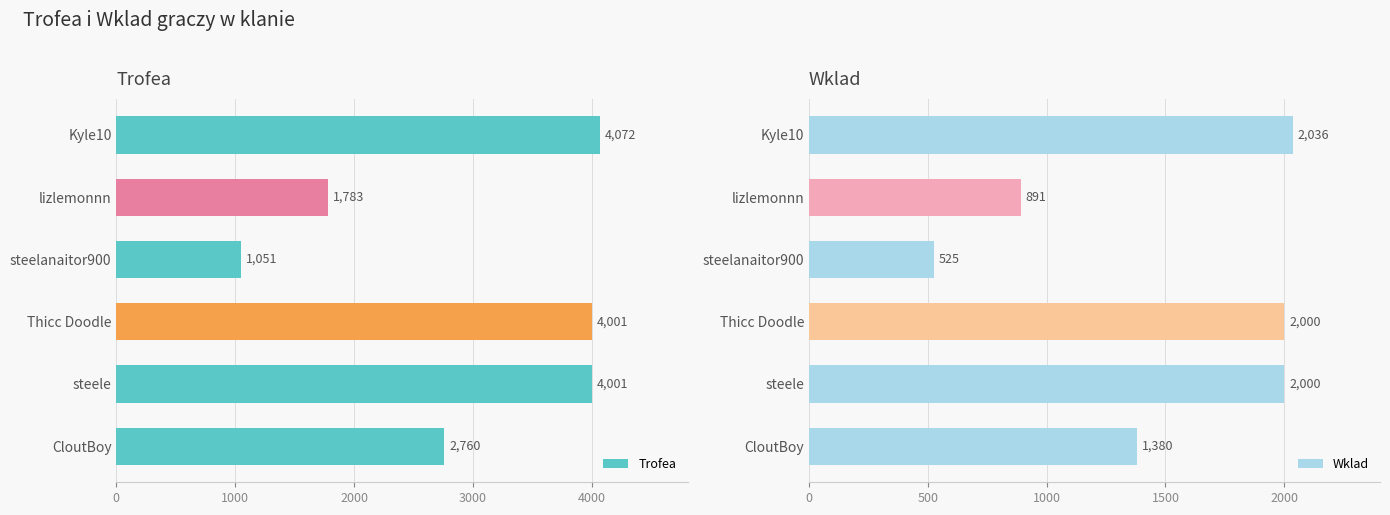

True or false: Trofea has a value of 4001 at steele.

True